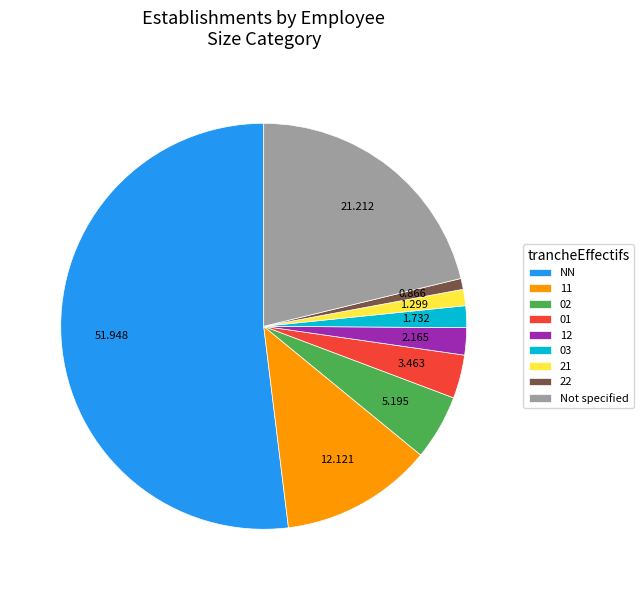

Which has a higher value, Not specified or 12?

Not specified